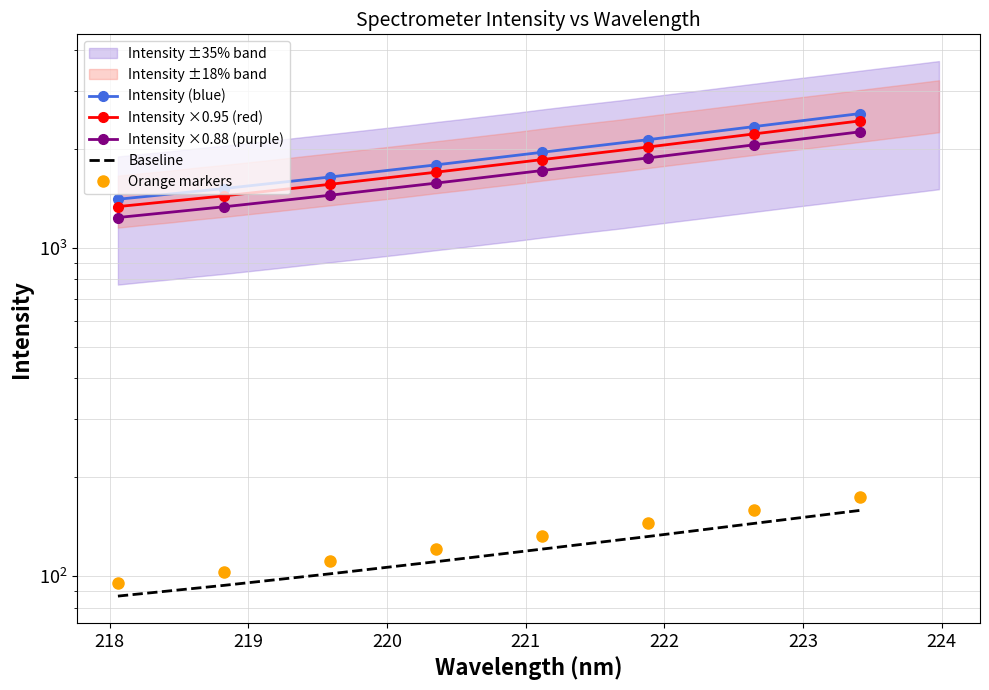

What is the difference between the second highest and minimum values in the Intensity ×0.88 (purple) series?

819.7